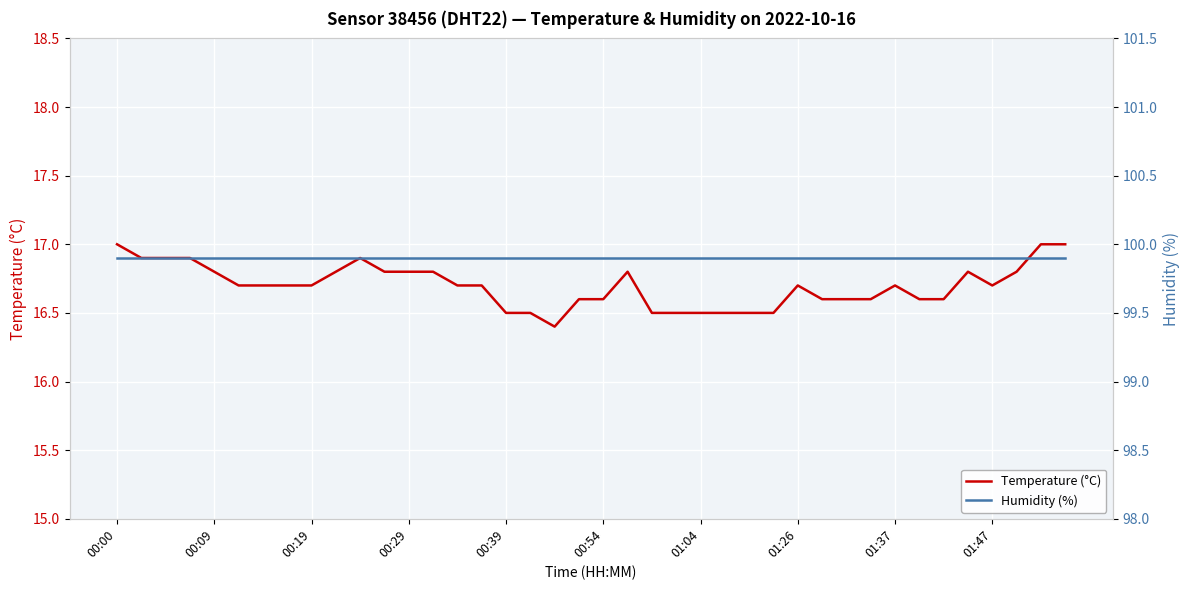

How many distinct data groups are displayed?

2